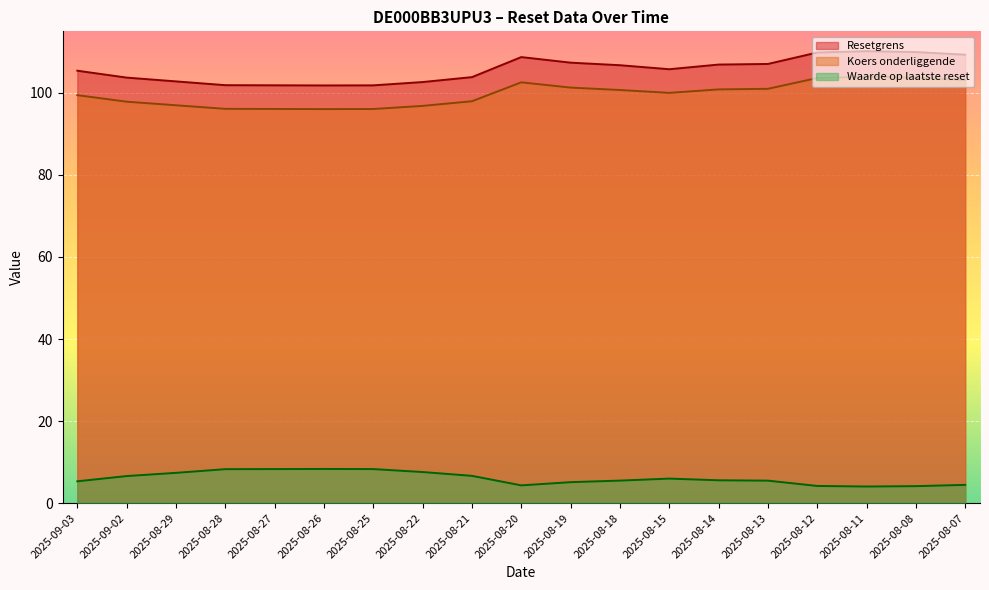

How many lines are shown in the chart?

3